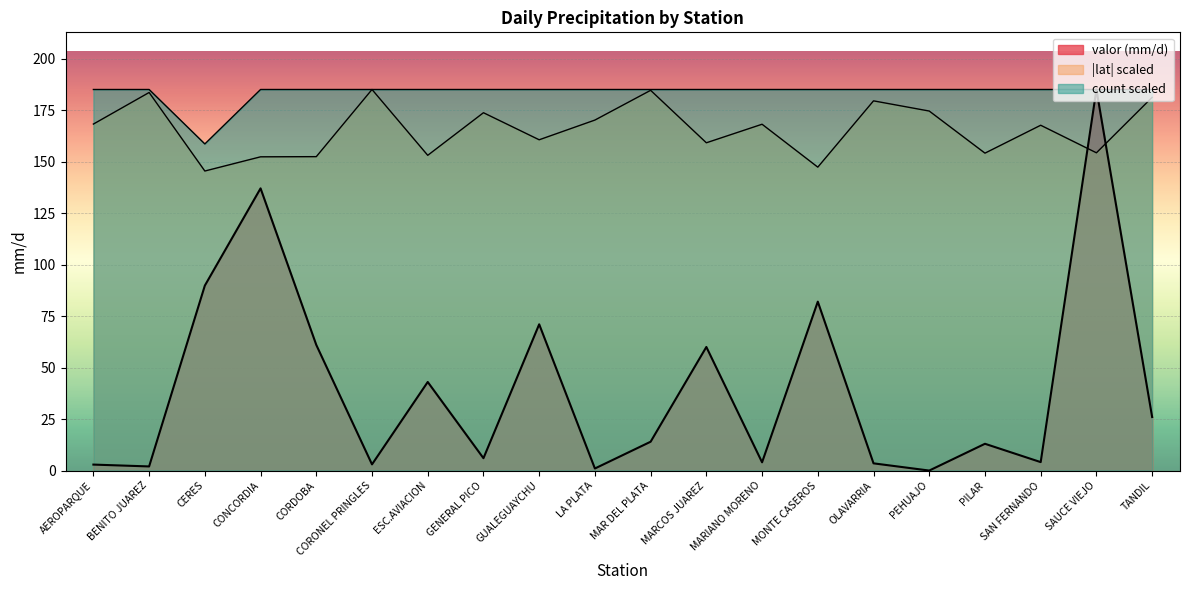

What is the spread (max minus min) of values at GENERAL PICO?

179.0